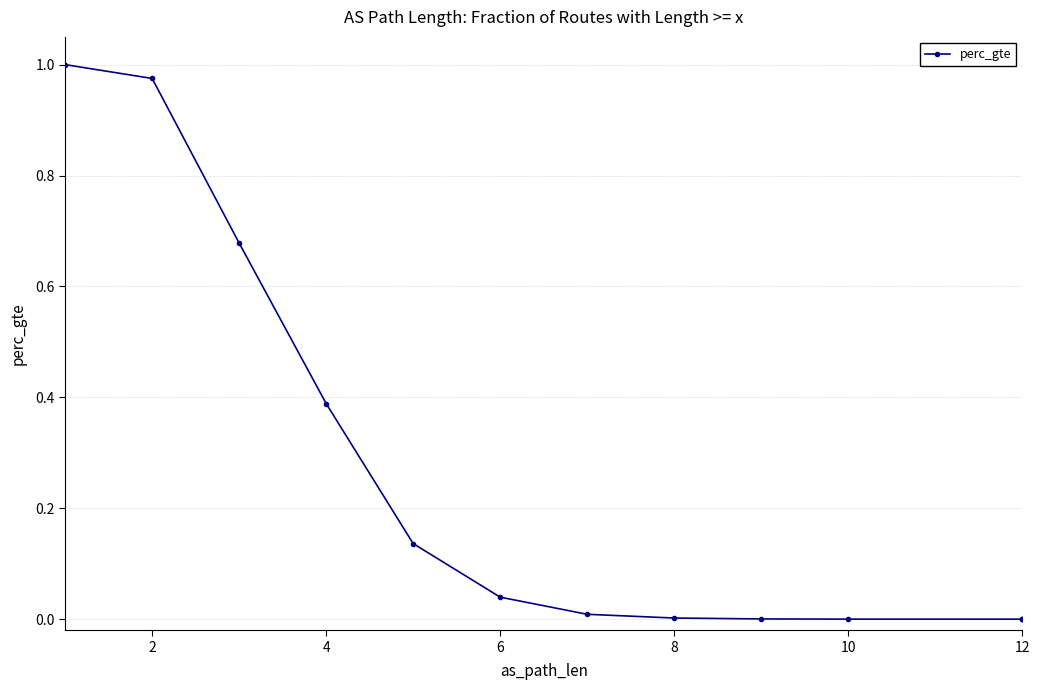

What is the change in value from 2 to 12?

-1.0